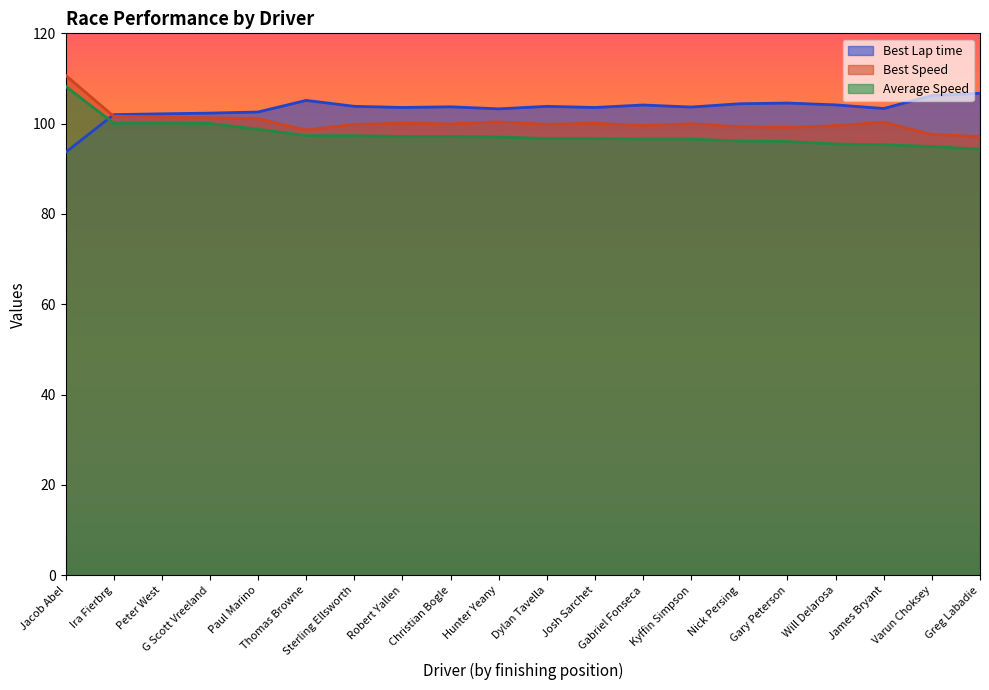

List the series in order of their peak value, lowest first.

Best Lap time, Average Speed, Best Speed